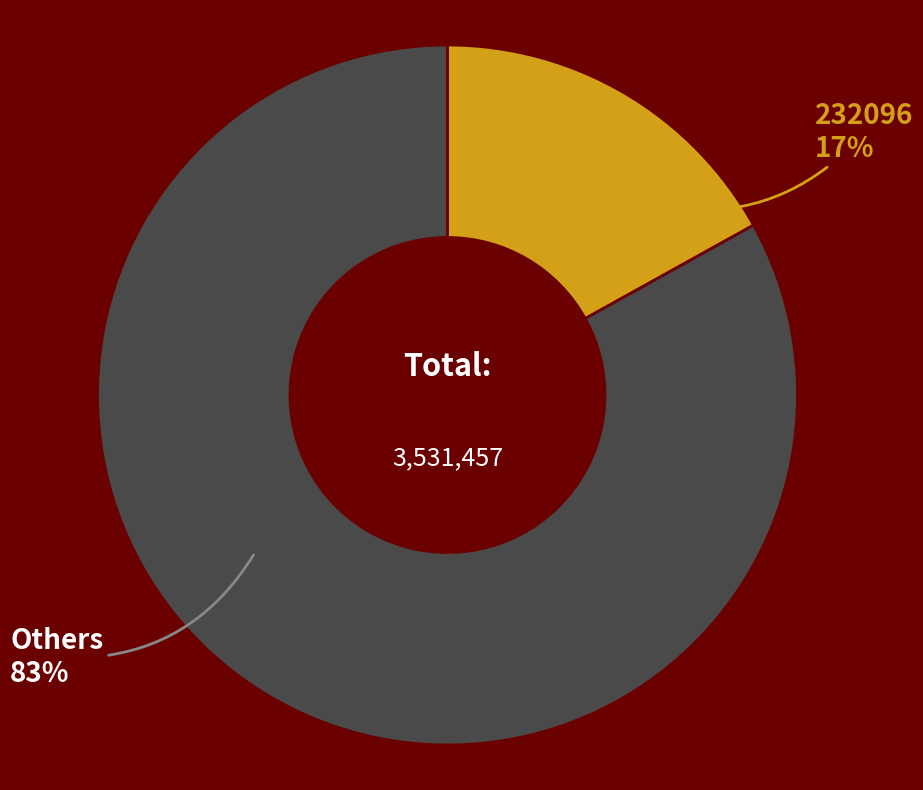

Does Others account for over 50% of the chart?

Yes